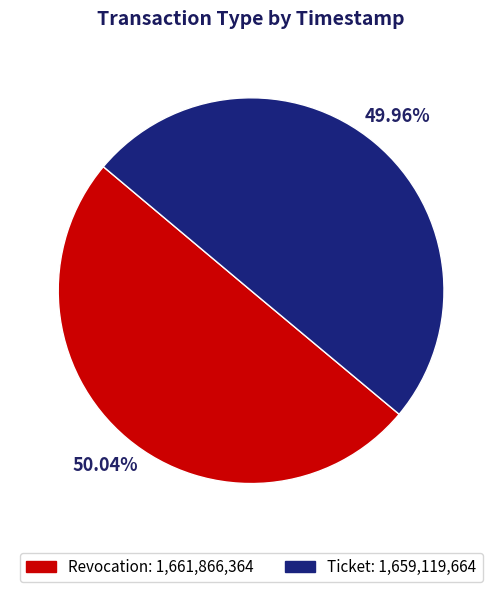

Does any single category account for the majority?

Yes